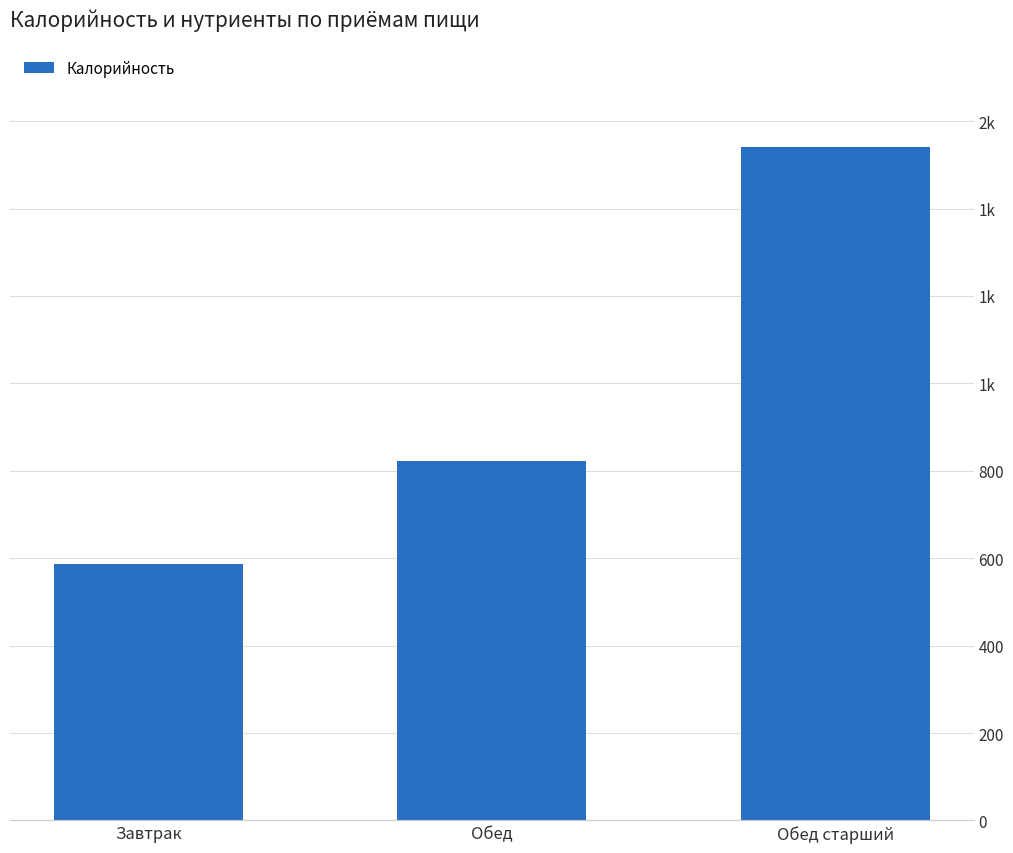

What is the change in value from Обед to Обед старший?

+719